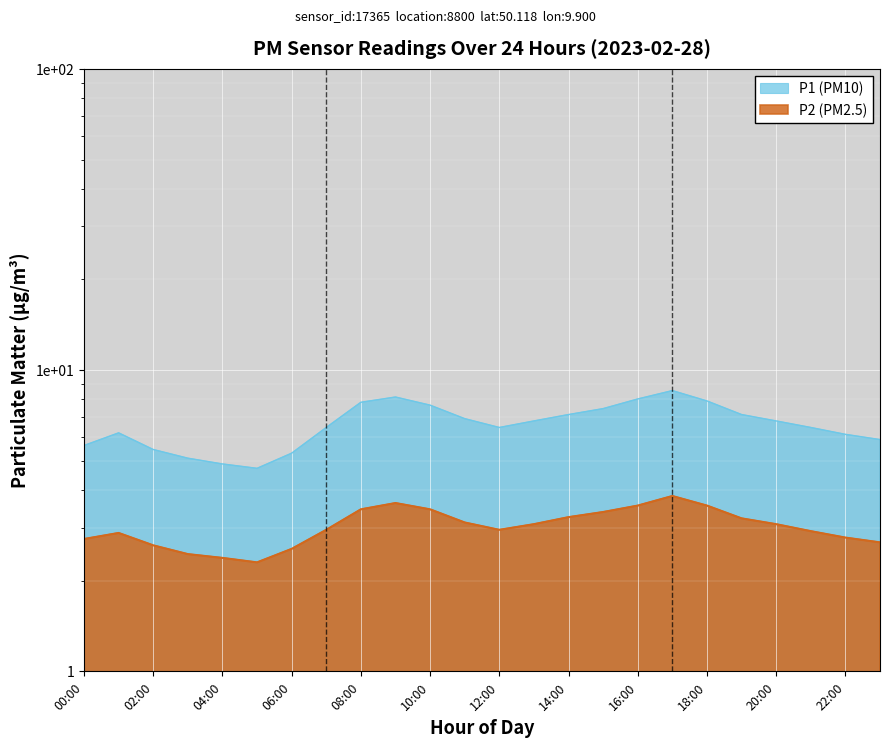

Reading left to right, transcribe all the data shown in this chart.

P1: 5.6	6.2	5.5	5.1	4.9	4.7	5.3	6.5	7.8	8.1	7.7	6.9	6.5	6.8	7.1	7.5	8.0	8.6	7.9	7.1	6.8	6.5	6.1	5.9
P2: 2.8	2.9	2.6	2.5	2.4	2.3	2.5	3.0	3.5	3.6	3.5	3.1	3.0	3.1	3.2	3.4	3.5	3.8	3.5	3.2	3.1	2.9	2.8	2.7